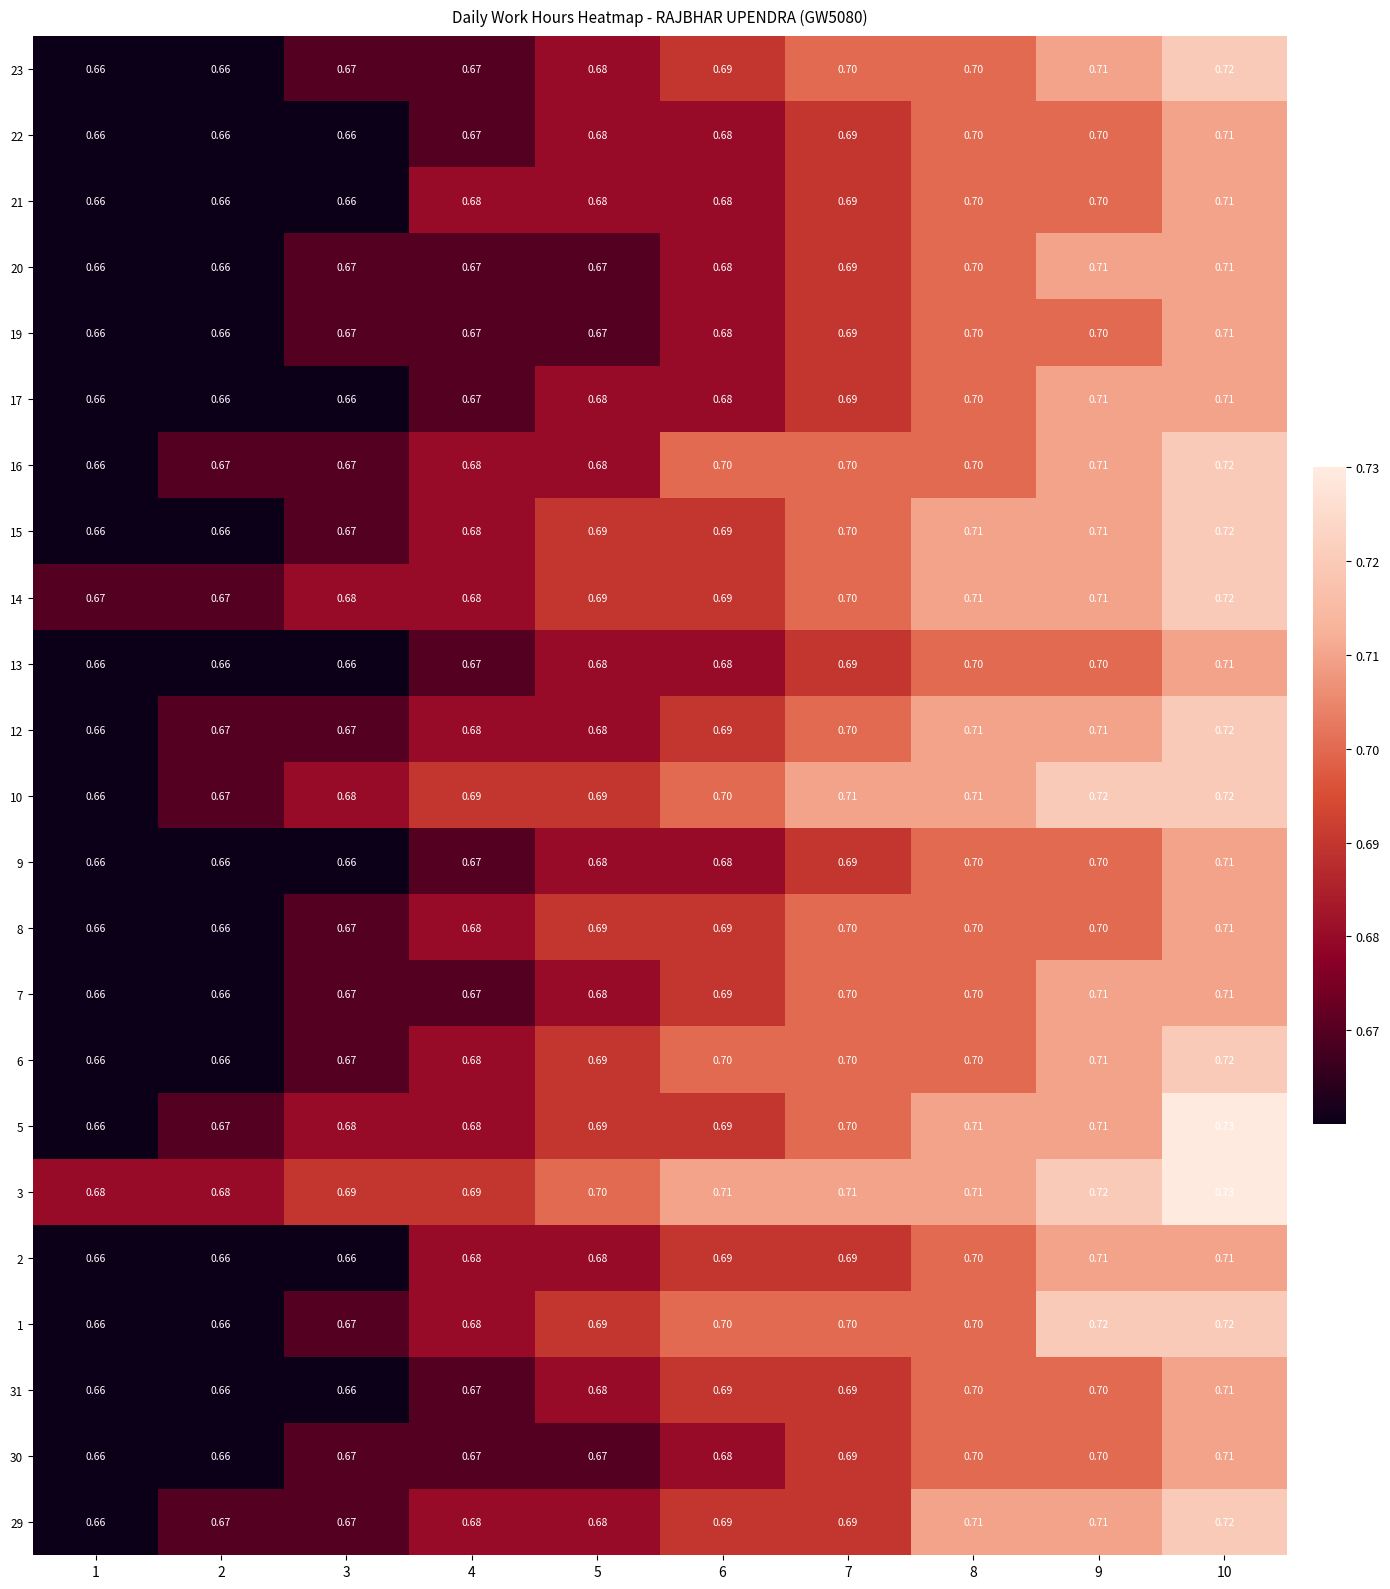

Is the value of 23 at 2 greater than the value of 16 at 3?

No